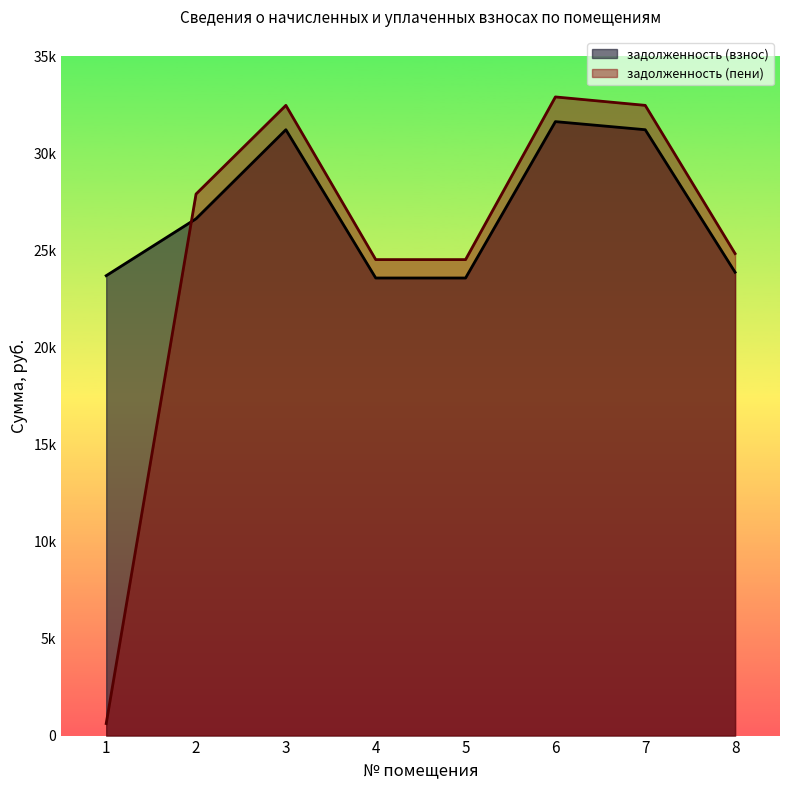

What is the difference between the задолженность (взнос) values at 3 and 8?

7341.6